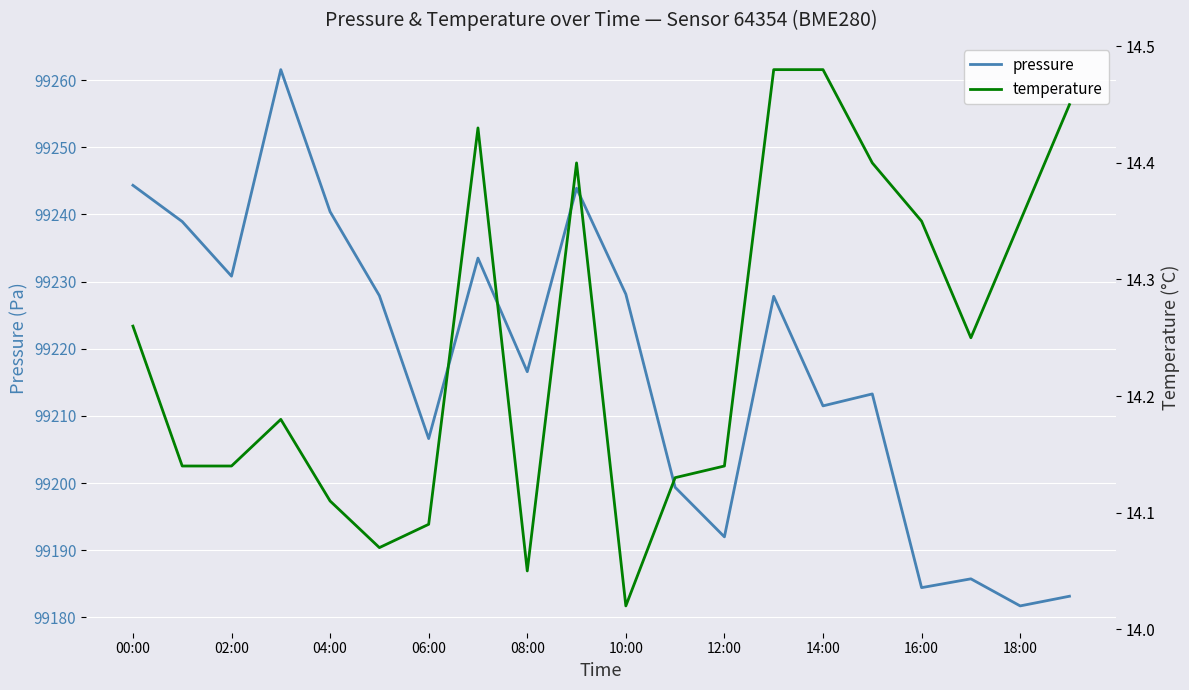

The value of pressure at 18:00 is 99181.7. True or false?

True